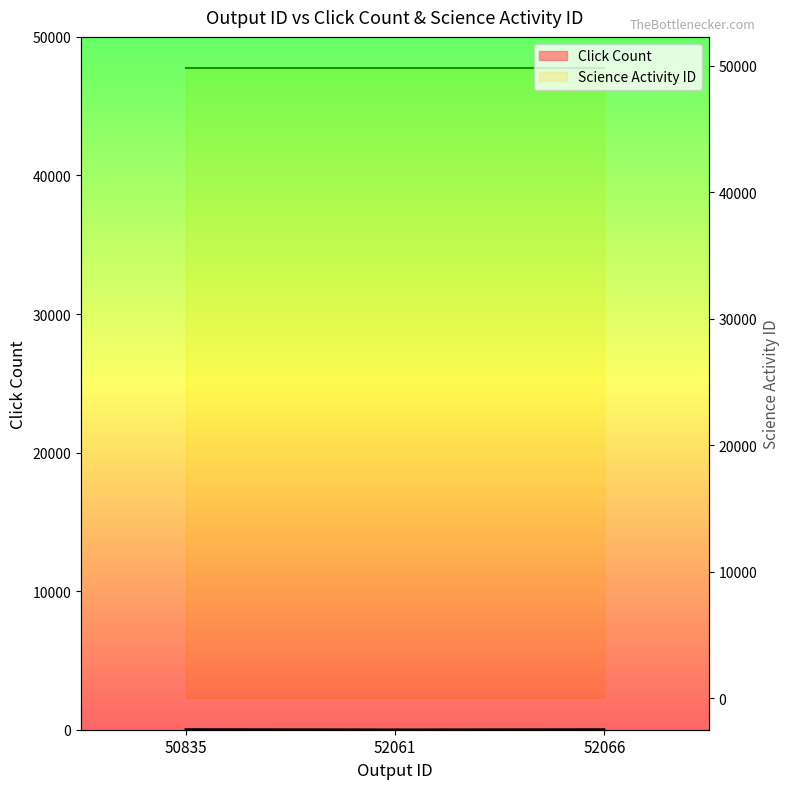

Which label corresponds to the largest value in the chart?

50835